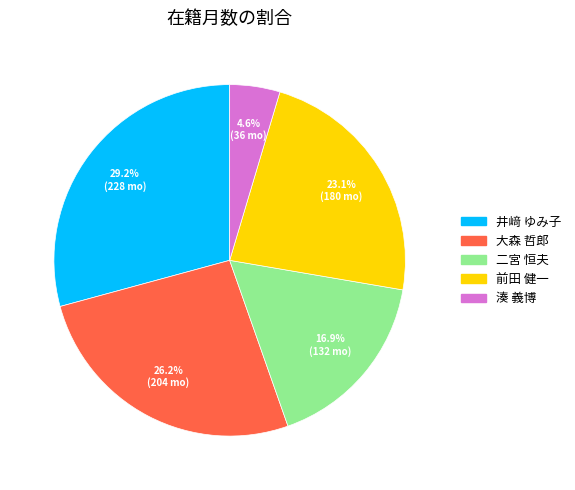

Does any single category account for the majority?

No